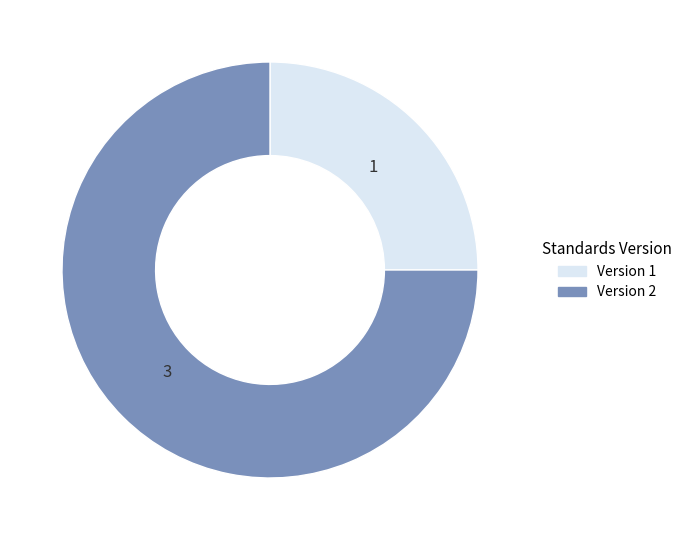

Which category has the biggest portion of the pie?

Version 2